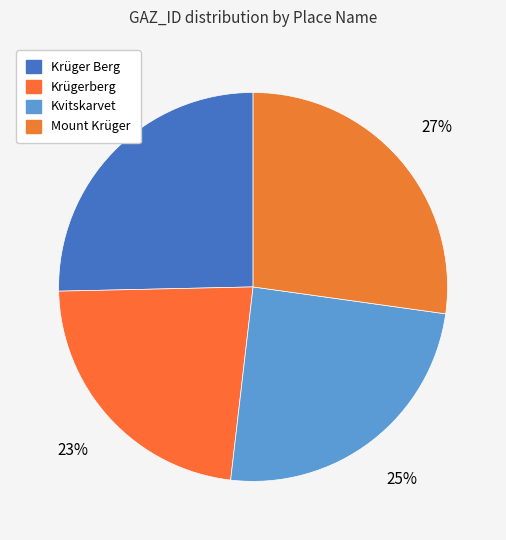

To the nearest percent, what is the combined percentage of Krügerberg and Mount Krüger?

50%